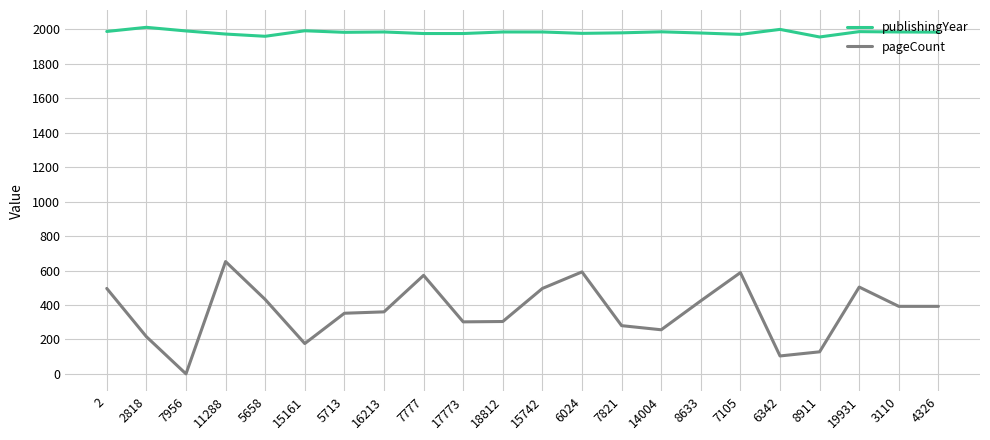

Is it true that publishingYear equals 564 at 11288?

False